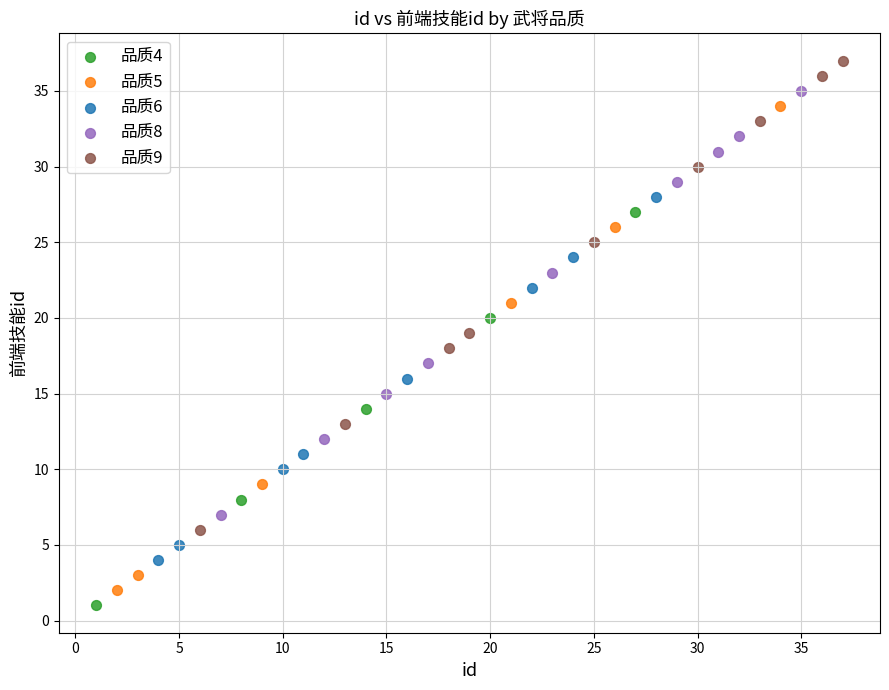

Which series reaches the maximum Y coordinate?

品质9